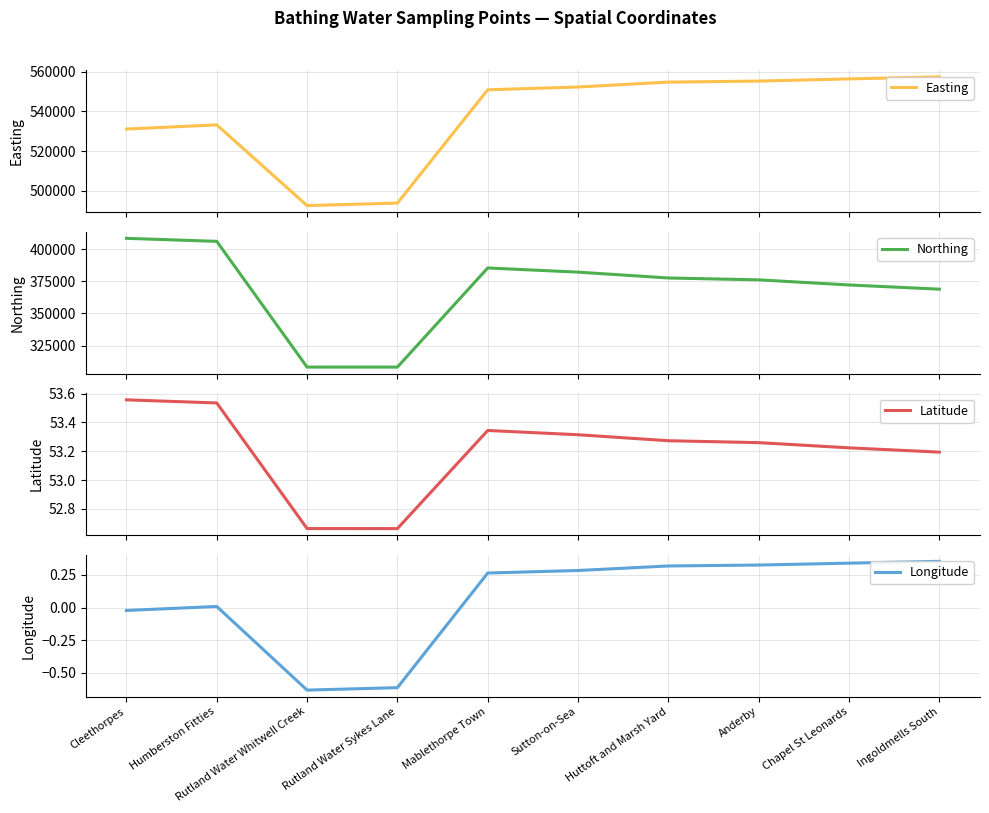

What is the difference between the maximum and minimum values in the Latitude series?

0.9